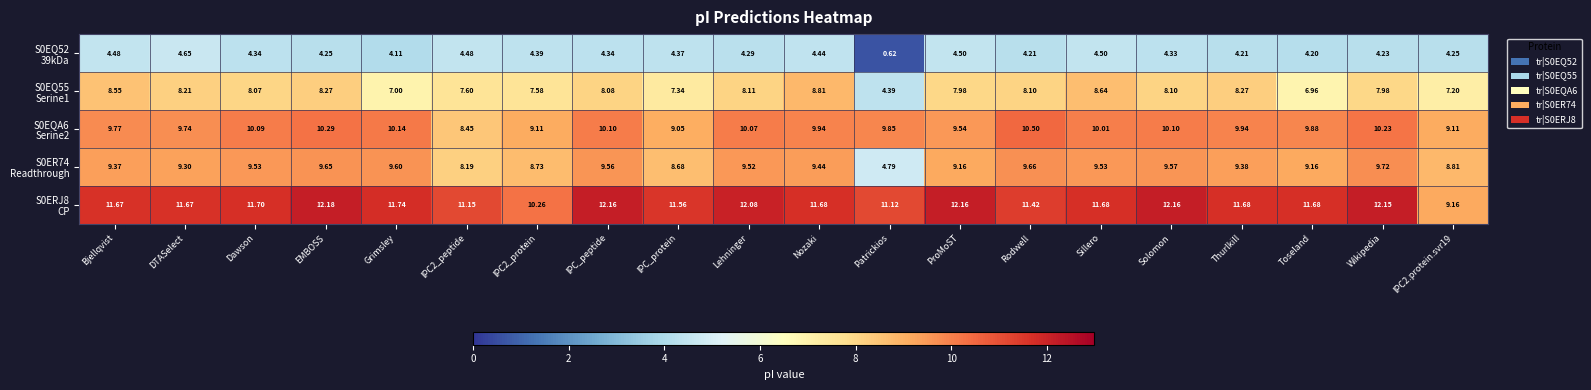

At which category is the sum across all series the highest?

EMBOSS